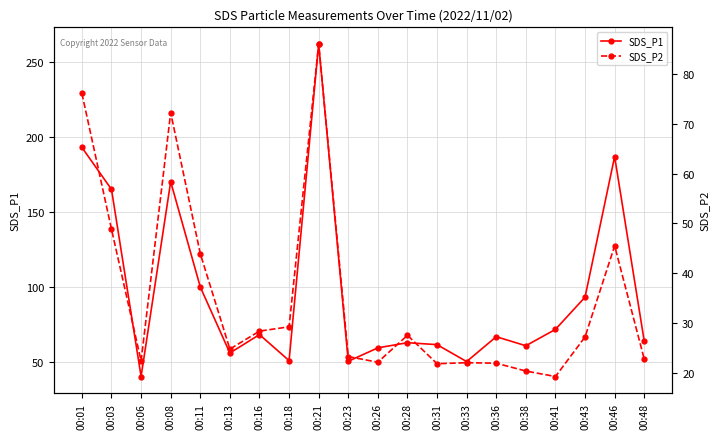

What is the value of the SDS_P2 point at the 18th from the left?

27.2